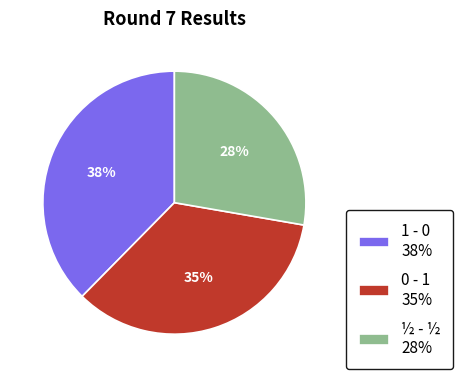

What percentage is the 1 - 0 slice, to the nearest percent?

38%